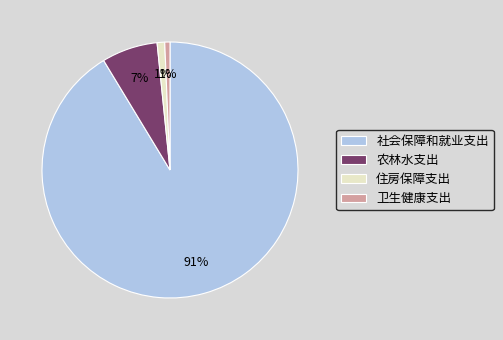

Which has a higher value, 卫生健康支出 or 社会保障和就业支出?

社会保障和就业支出